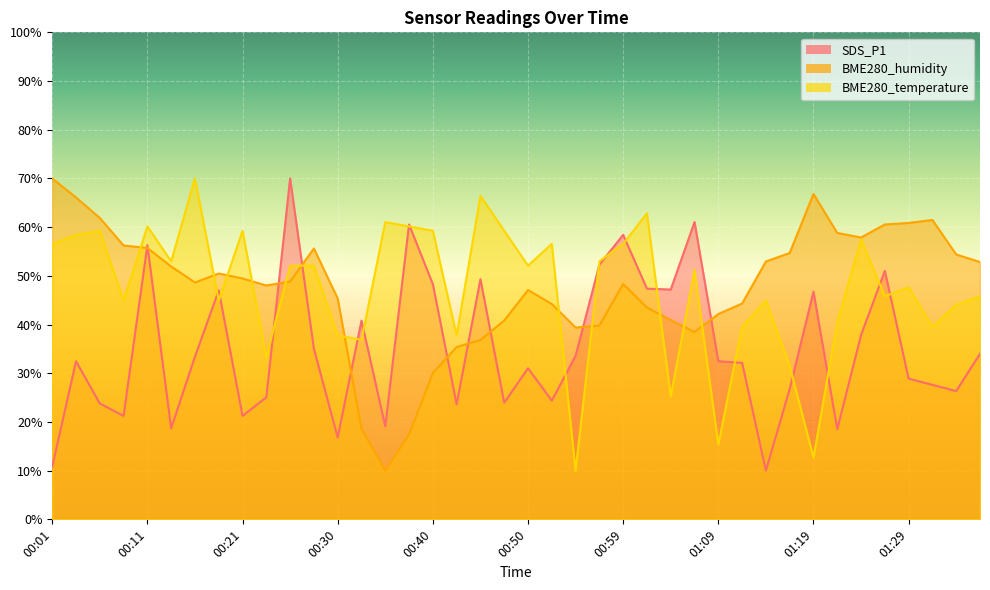

Reading left to right, list all the values displayed in this chart.

SDS_P1: 10.8	32.5	23.8	21.2	56.3	18.7	33.4	47.0	21.2	25.1	70.0	35.0	16.8	40.8	19.1	60.6	48.3	23.6	49.3	24.0	31.0	24.4	33.6	52.3	58.4	47.4	47.2	61.1	32.5	32.1	10.0	26.8	46.8	18.5	37.8	51.0	28.9	27.6	26.3	34.0
BME280_humidity: 70.0	66.1	61.9	56.2	55.7	51.9	48.6	50.5	49.5	48.0	48.8	55.6	45.3	18.6	10.0	17.4	30.0	35.4	36.8	40.8	47.1	44.2	39.4	39.8	48.3	43.5	40.9	38.5	42.2	44.3	52.9	54.7	66.8	58.8	57.9	60.5	60.9	61.5	54.4	52.8
BME280_temperature: 56.6	58.4	59.3	44.9	60.1	53.0	70.0	44.9	59.3	33.3	52.1	52.1	37.8	36.9	61.0	60.1	59.3	37.8	66.4	59.3	52.1	56.6	10.0	53.0	56.6	62.8	25.2	51.2	15.4	39.6	44.9	31.5	12.7	40.4	57.5	45.8	47.6	39.6	44.0	45.8